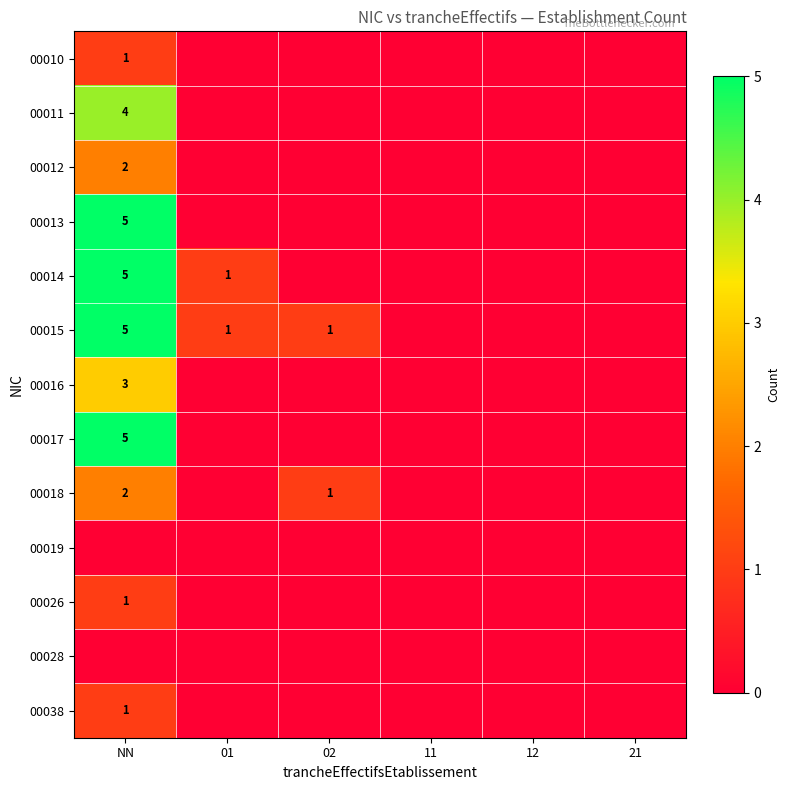

True or false: 00013 has a value of 5 at NN.

True